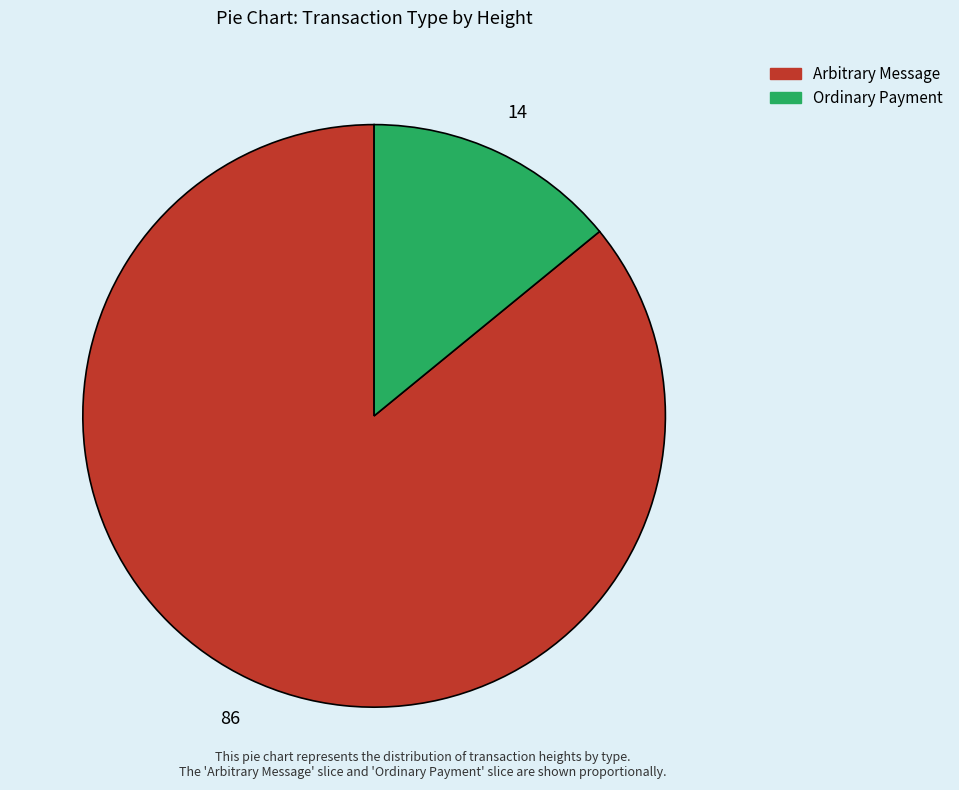

Is there a majority slice in this chart?

Yes